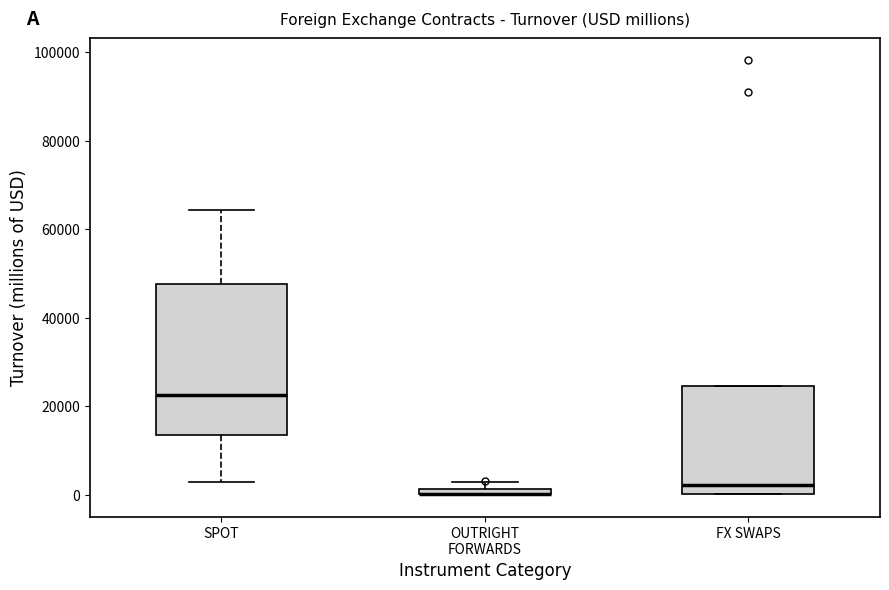

Which box is the tallest, from its lower edge to its upper edge?

SPOT